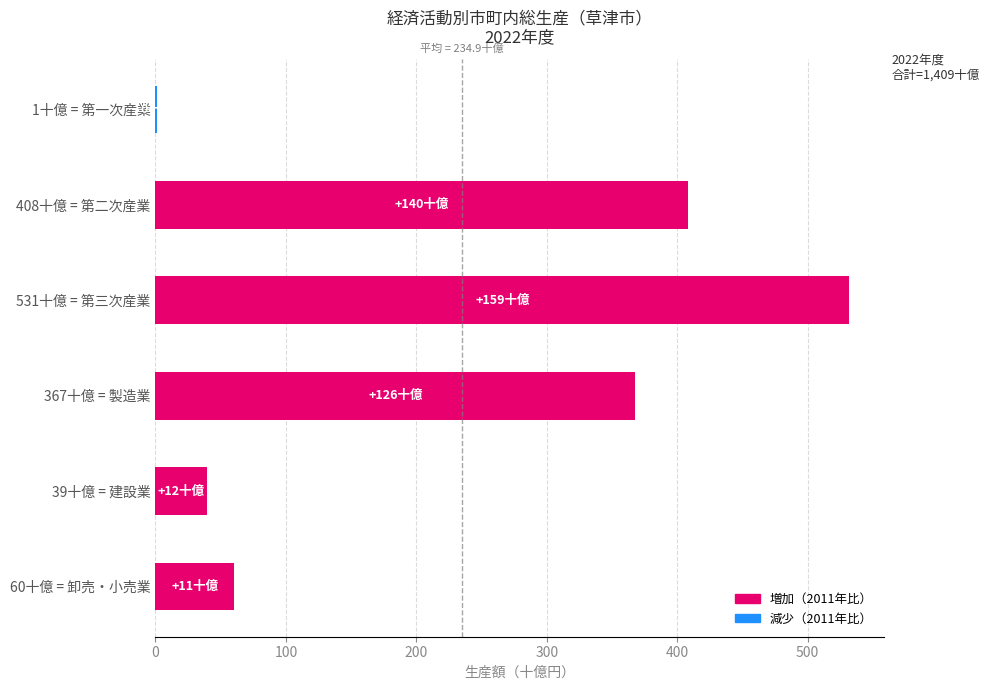

Count the number of data series in this chart.

1